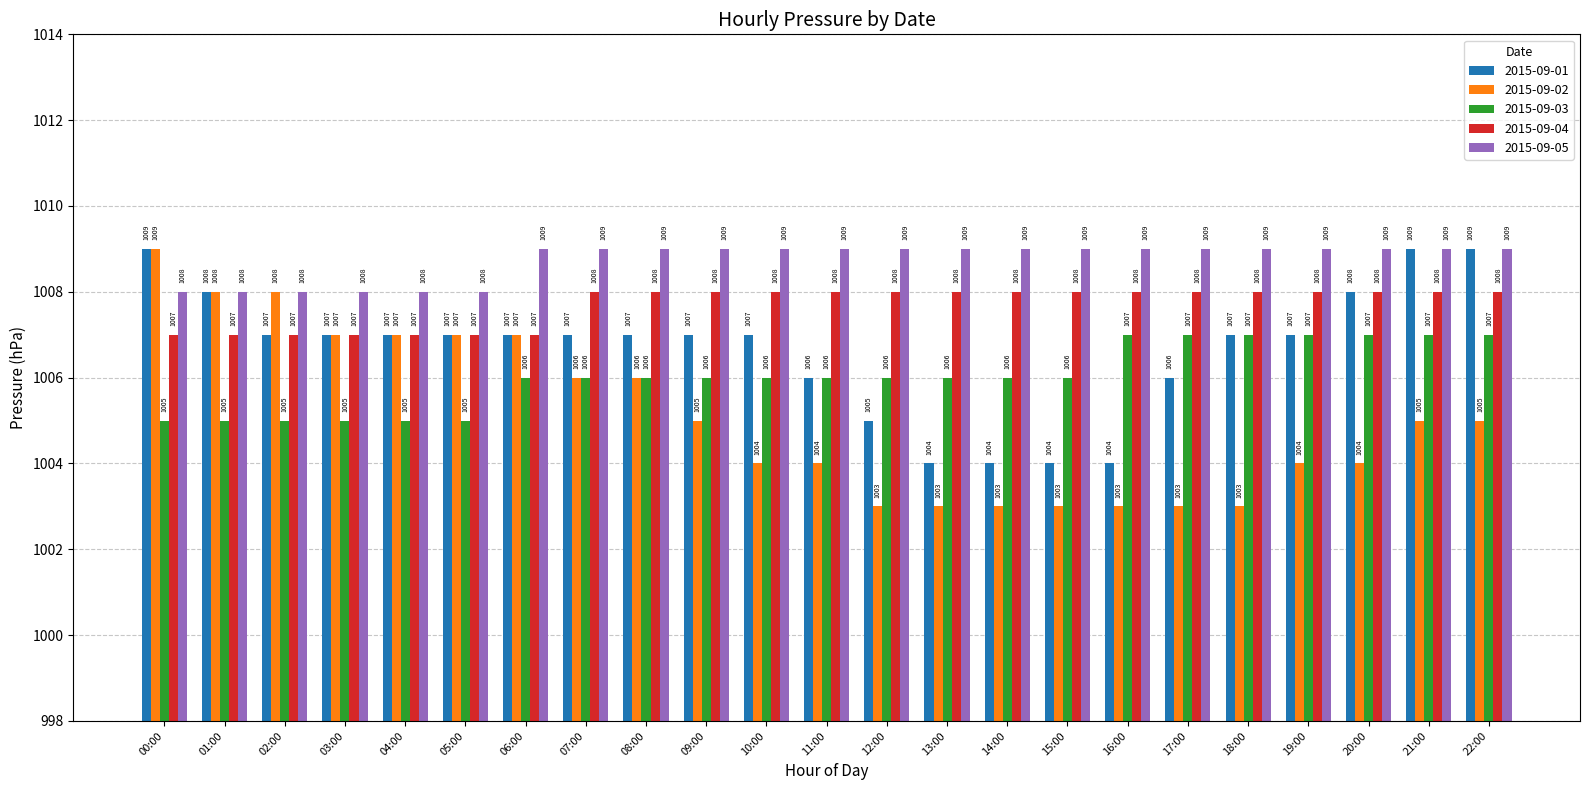

What is the total value across all series at 10:00?

5034